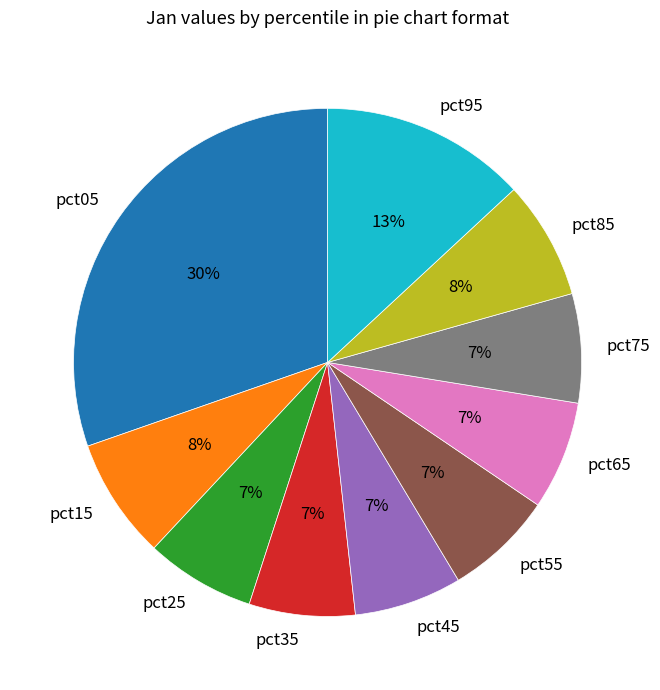

How many segments does this pie chart have?

10